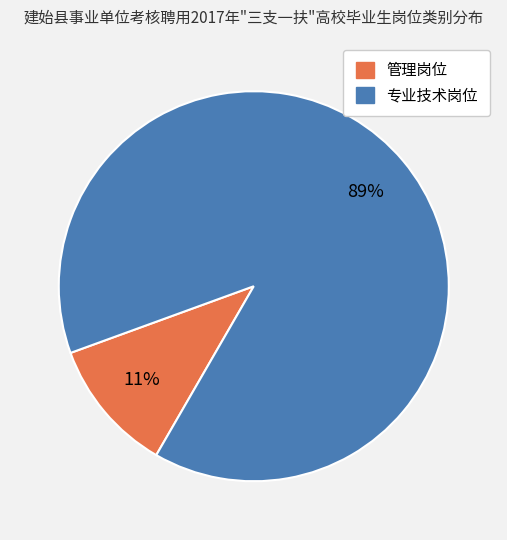

Between 专业技术岗位 and 管理岗位, which is larger?

专业技术岗位